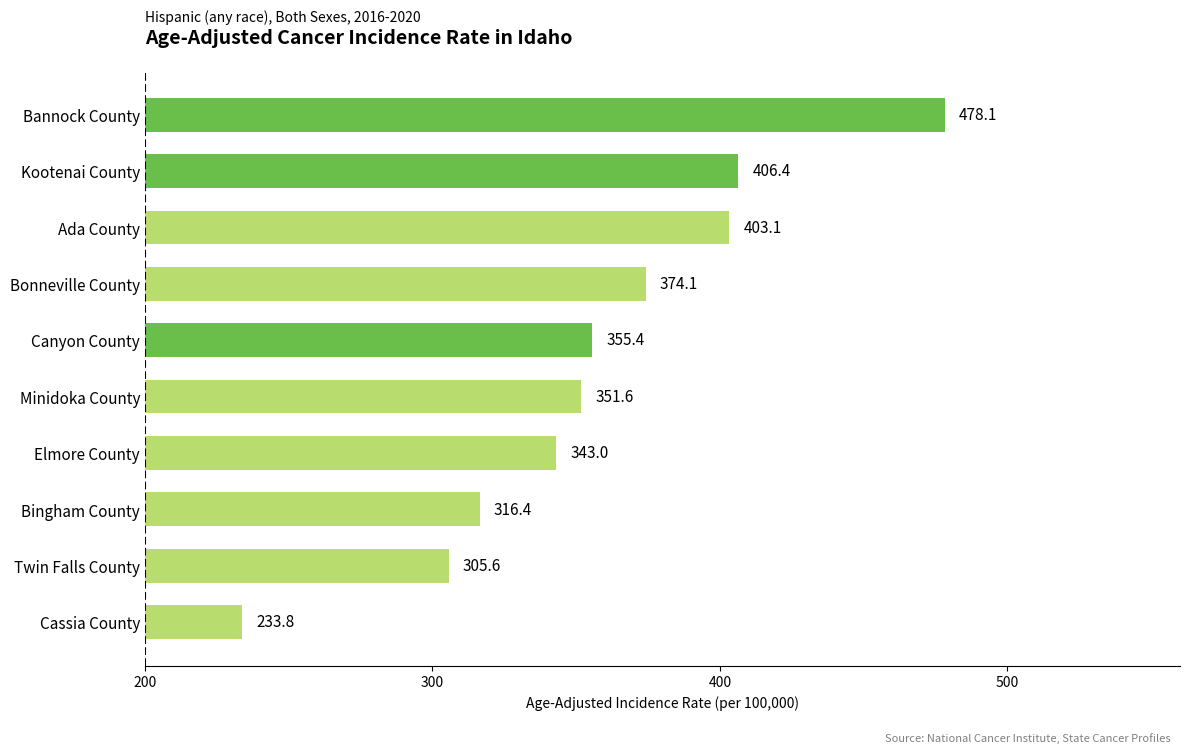

List the labels in order of value, largest first.

Bannock County, Kootenai County, Ada County, Bonneville County, Canyon County, Minidoka County, Elmore County, Bingham County, Twin Falls County, Cassia County